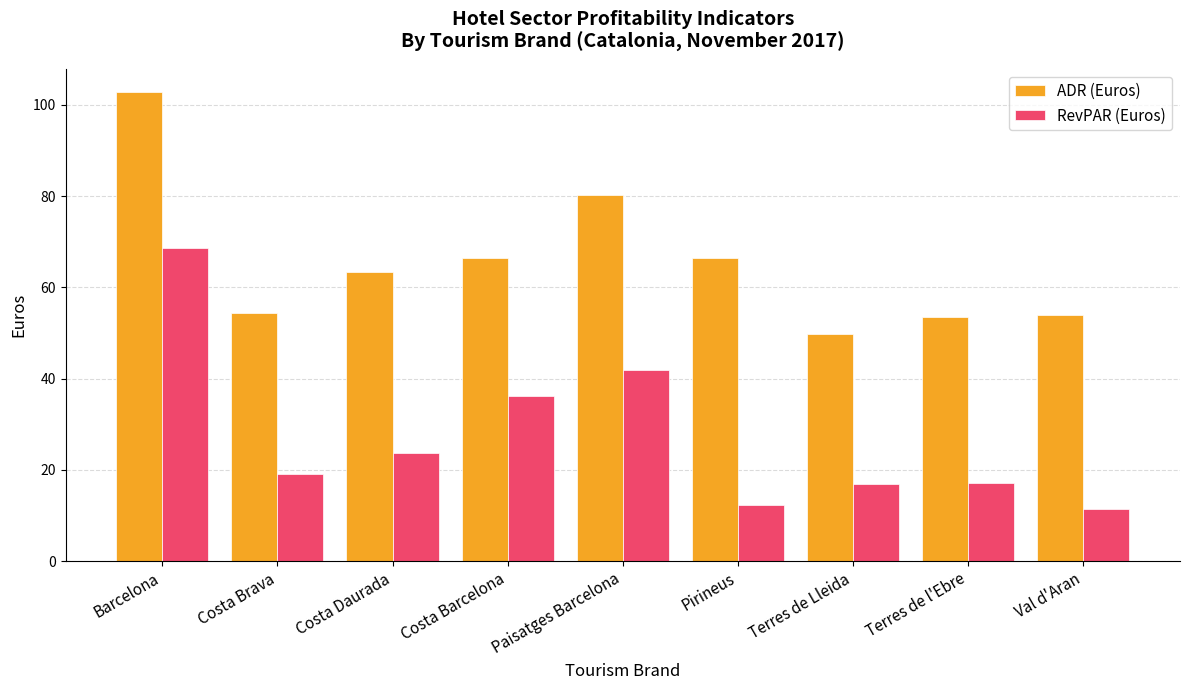

What is the difference between the maximum and second lowest values in the ADR (Euros) series?

49.3